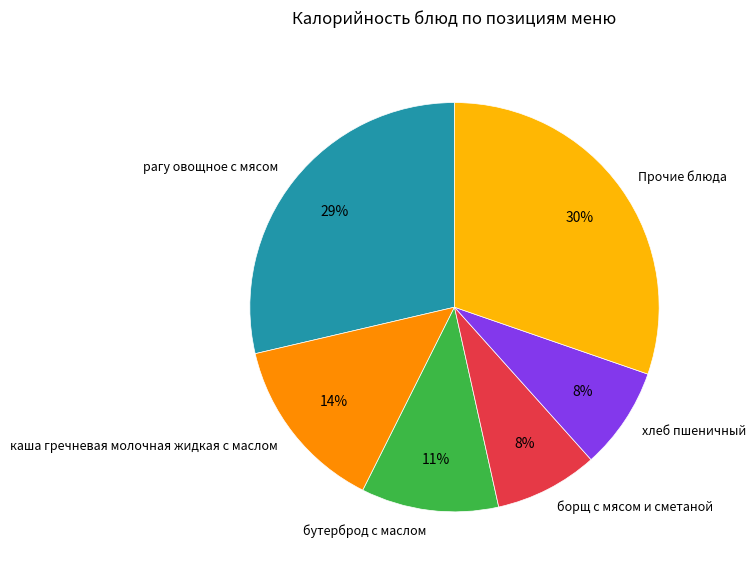

To the nearest percent, what is the difference between the largest and smallest slice percentages?

22%